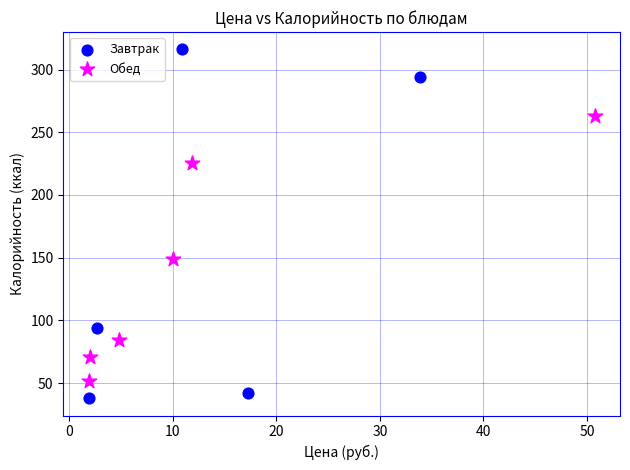

Which series reaches the maximum Y coordinate?

Завтрак